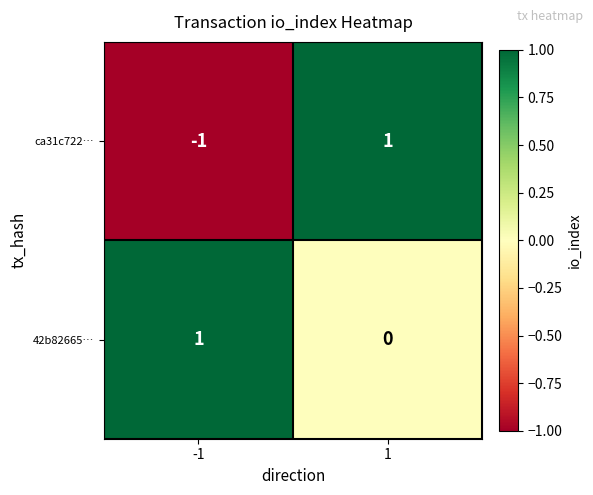

At how many categories does at least one series exceed 0?

2